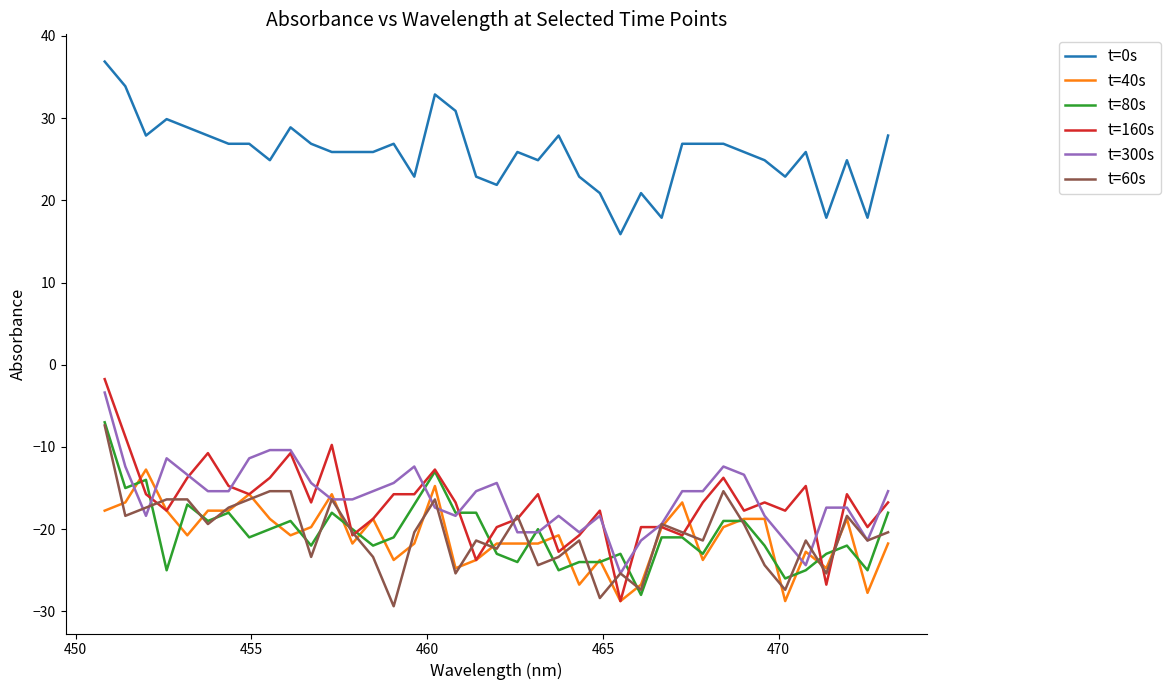

After their last crossing, which series has the higher values: t=60s or t=40s?

t=60s